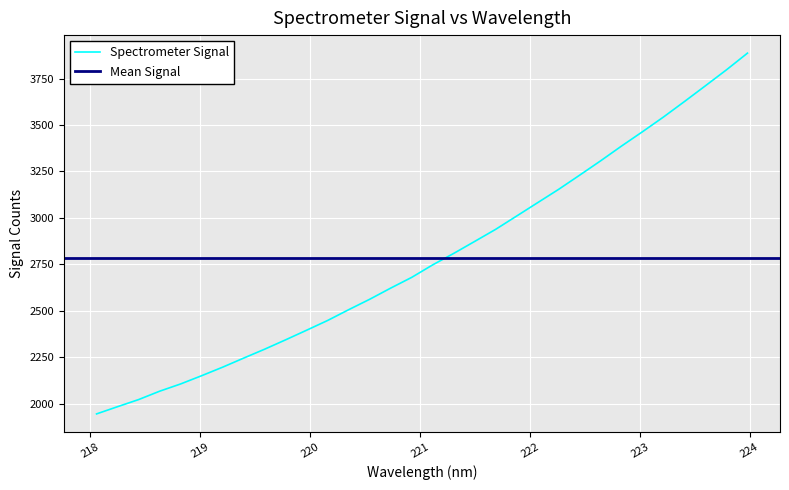

List the labels in order of value, largest first.

223.9802, 223.7895, 223.5987, 223.408, 223.2172, 223.0264, 222.8355, 222.6447, 222.4538, 222.263, 222.0721, 221.8812, 221.6902, 221.4993, 221.3083, 221.1174, 220.9264, 220.7354, 220.5444, 220.3533, 220.1623, 219.9712, 219.7801, 219.589, 219.3979, 219.2067, 219.0156, 218.8244, 218.6332, 218.442, 218.2508, 218.0596